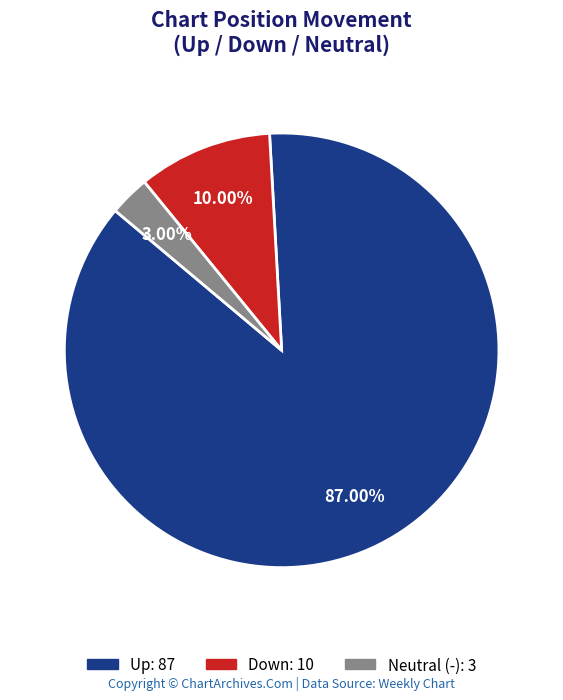

To the nearest percent, what is the average slice percentage?

33%